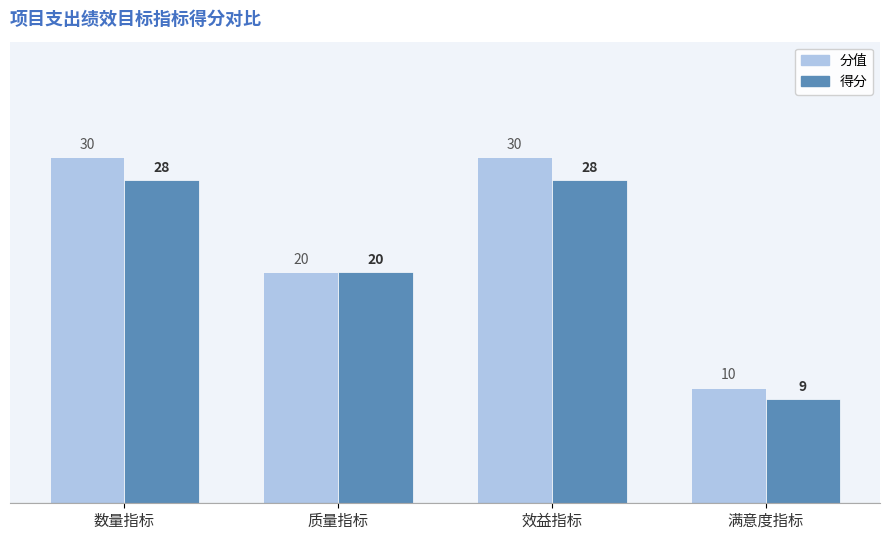

Rank the series by their maximum value, from highest to lowest.

分值, 得分